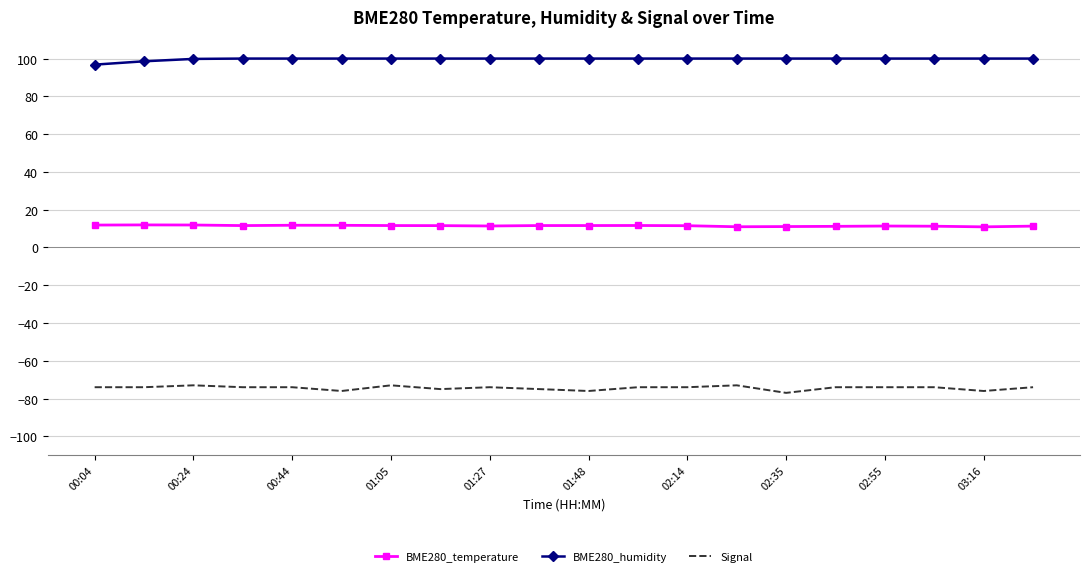

Rank the series by their maximum value, from highest to lowest.

BME280_humidity, BME280_temperature, Signal